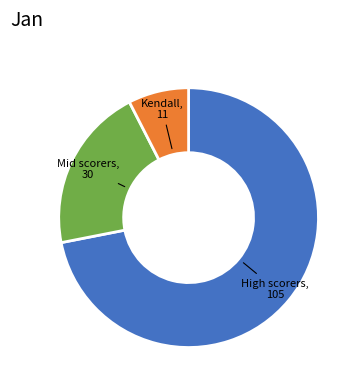

Is there any slice that represents more than half of the pie?

Yes